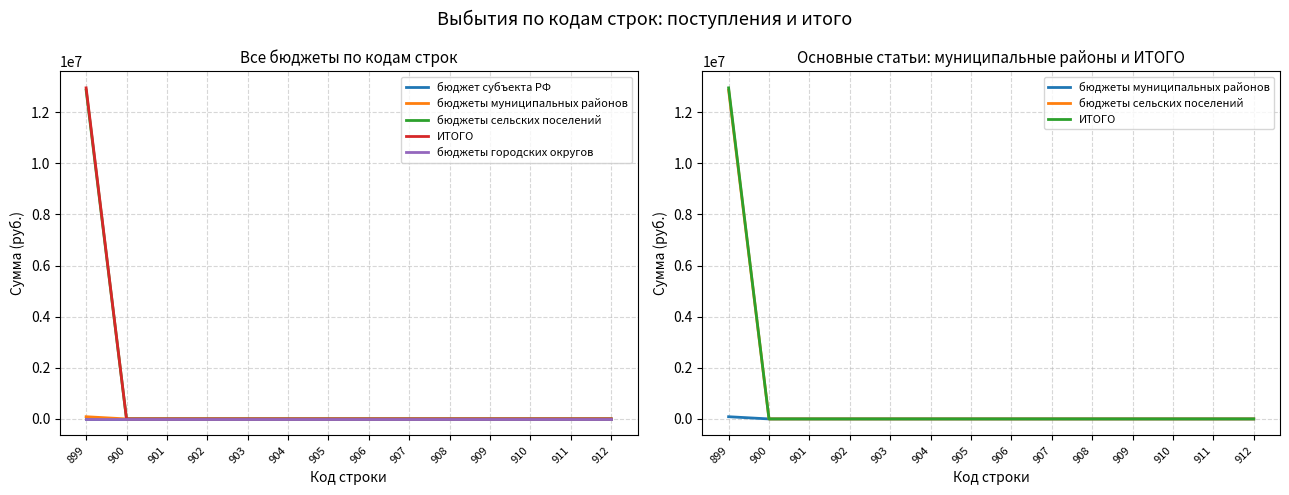

True or false: бюджеты муниципальных районов and ИТОГО intersect in this chart.

False